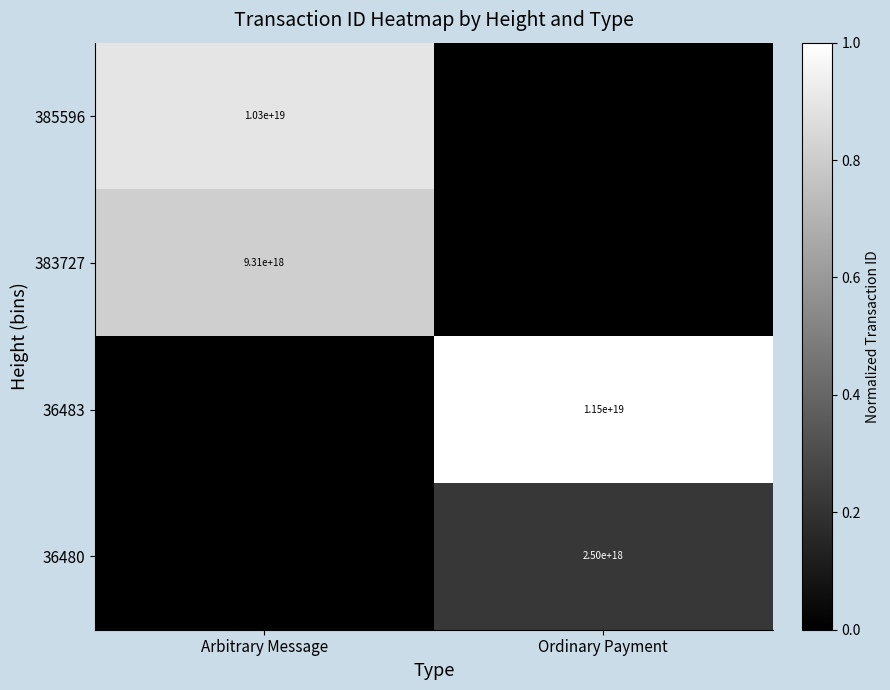

True or false: 383727 has a value of 16332412949414402048 at Arbitrary Message.

False